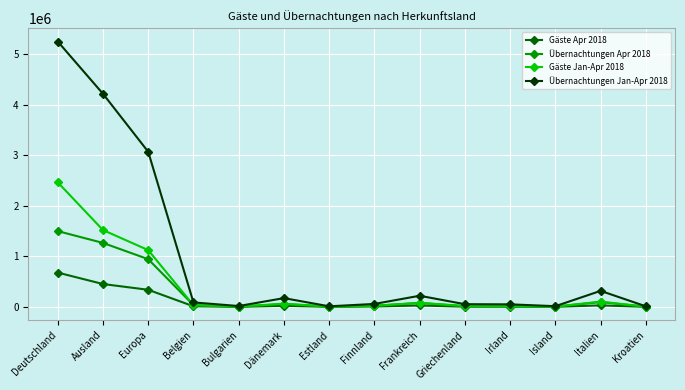

What is the label of the 7th point from the right?

Finnland